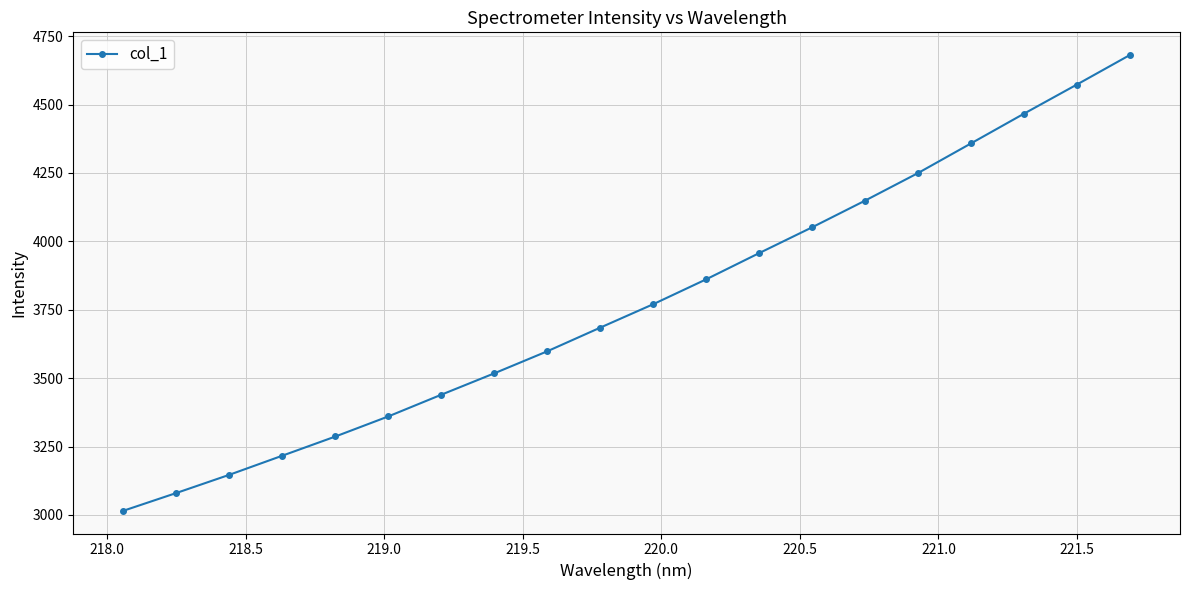

What is the minimum value shown in the chart?

3015.5